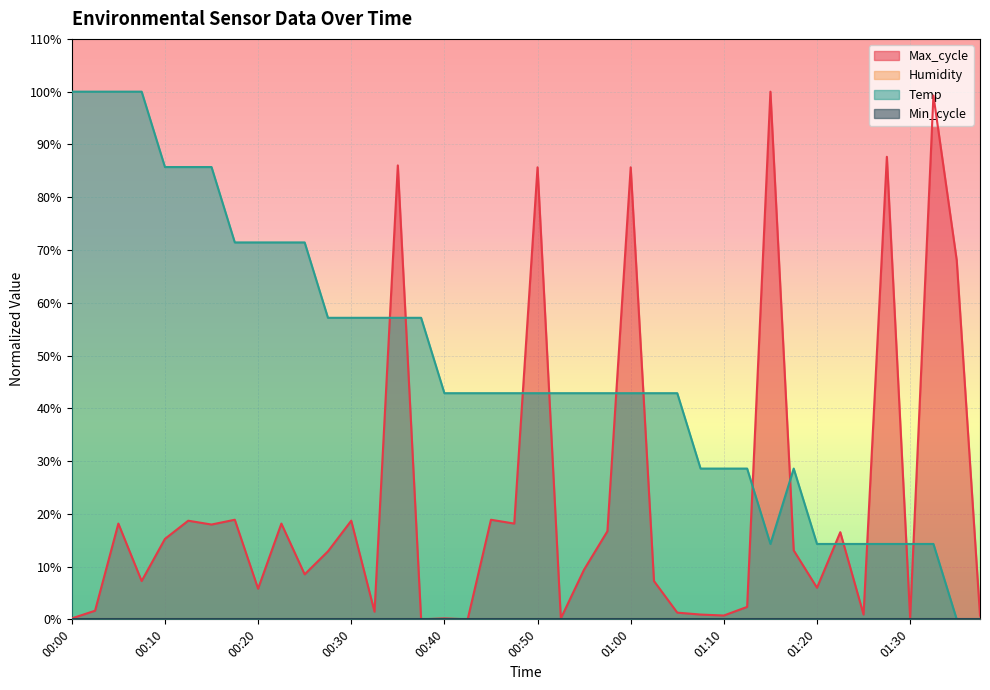

Which series has the widest spread of values?

Temp